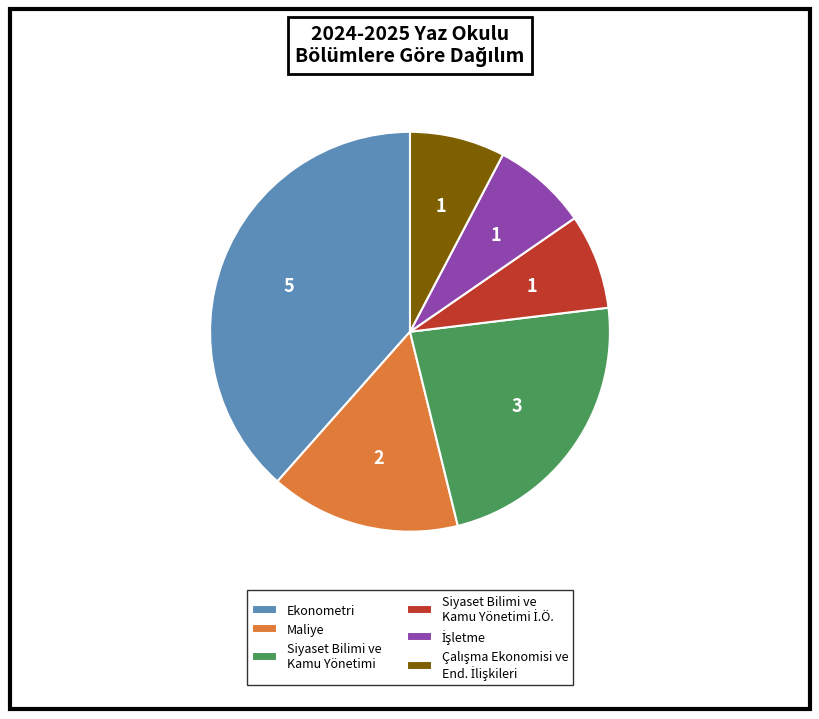

How many slices are in this pie chart?

6